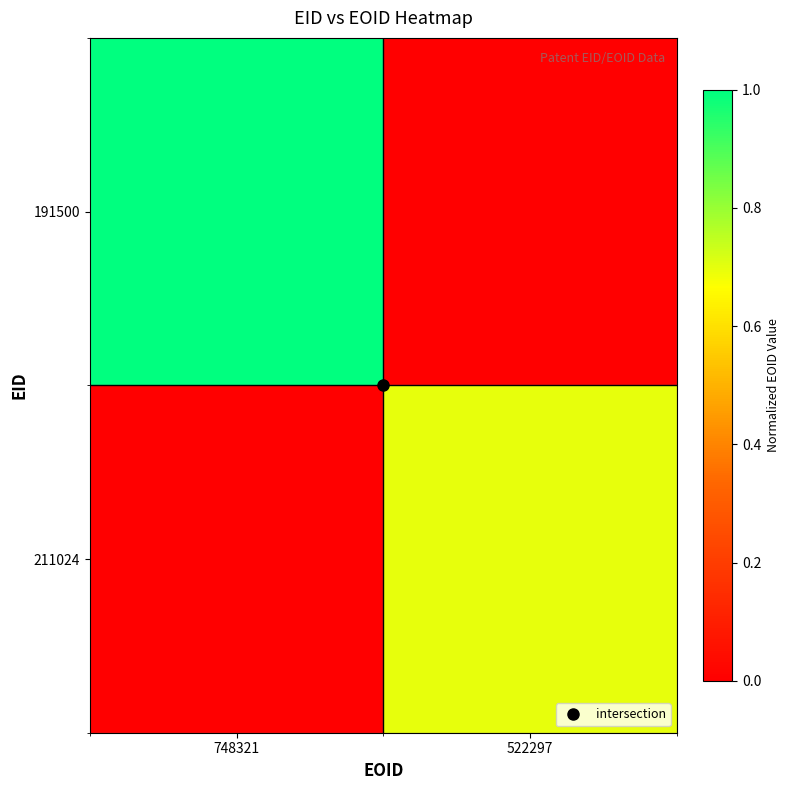

Which series has the largest total across all categories?

191500